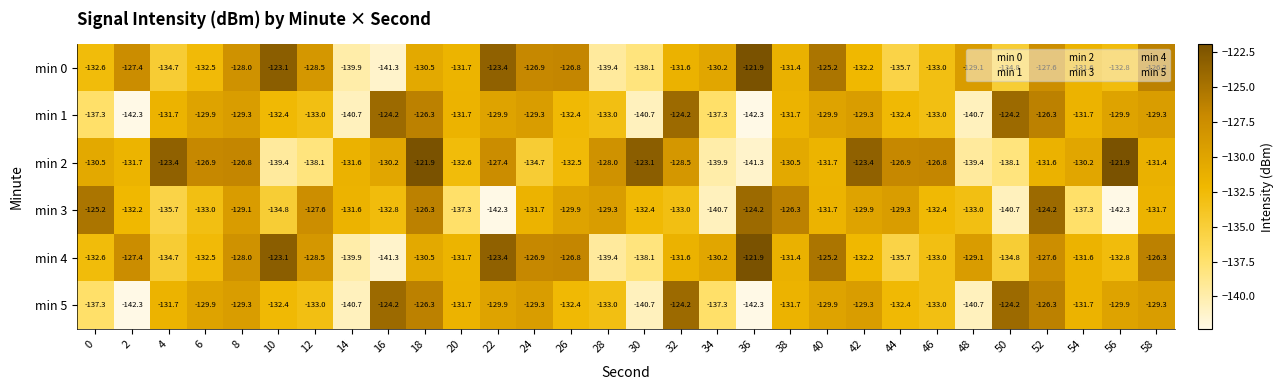

What value does the min 3 series have at 12?

-127.6